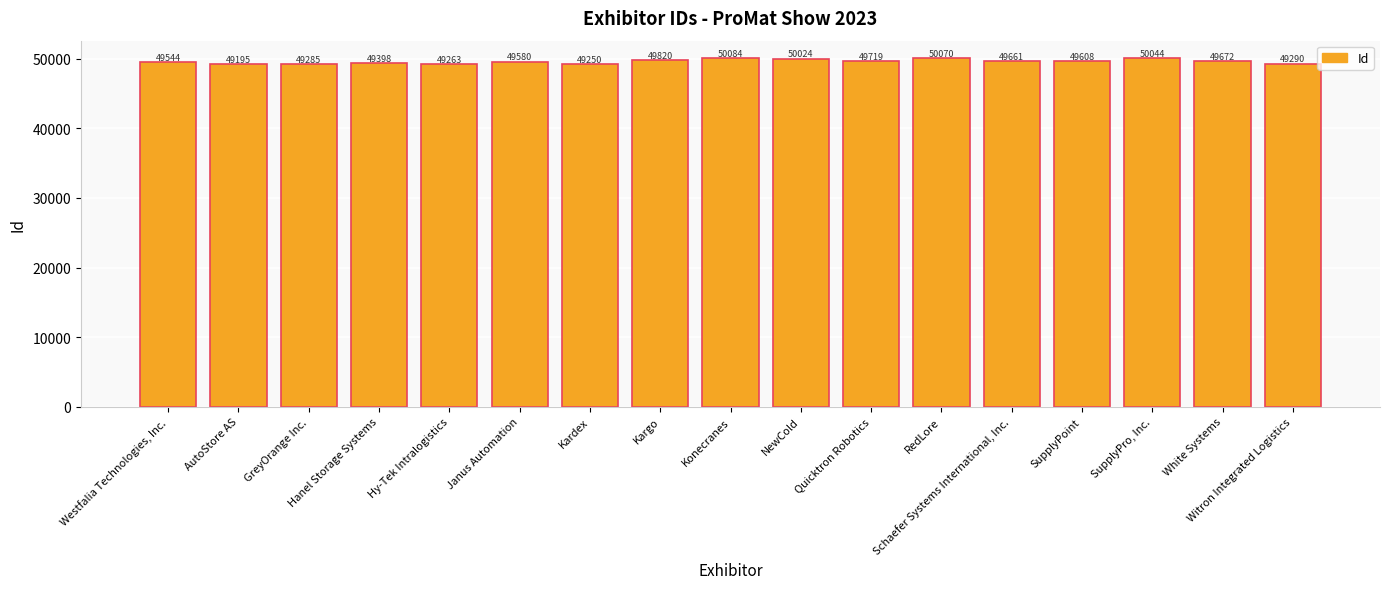

What is the approximate value at Kargo?

49820